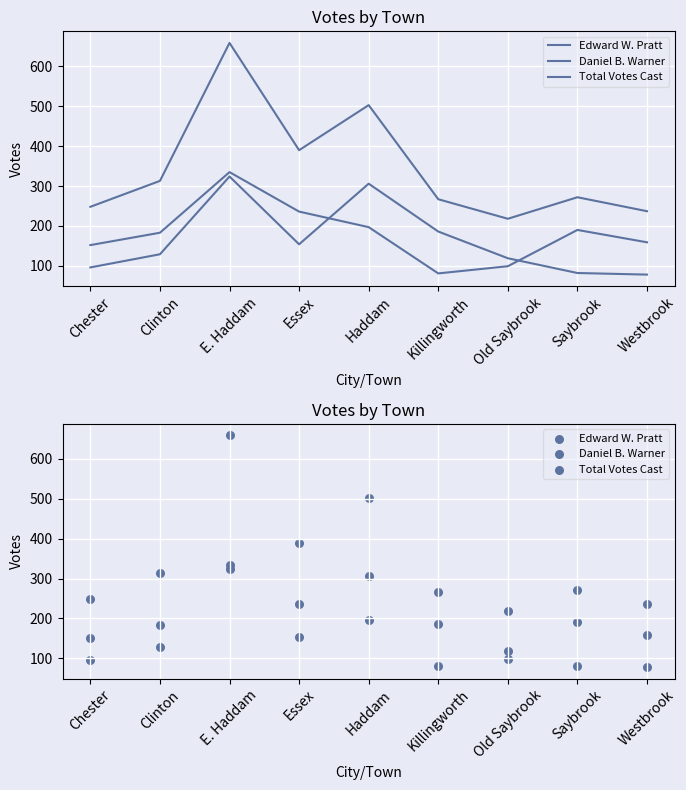

At how many categories does at least one series exceed 218?

8